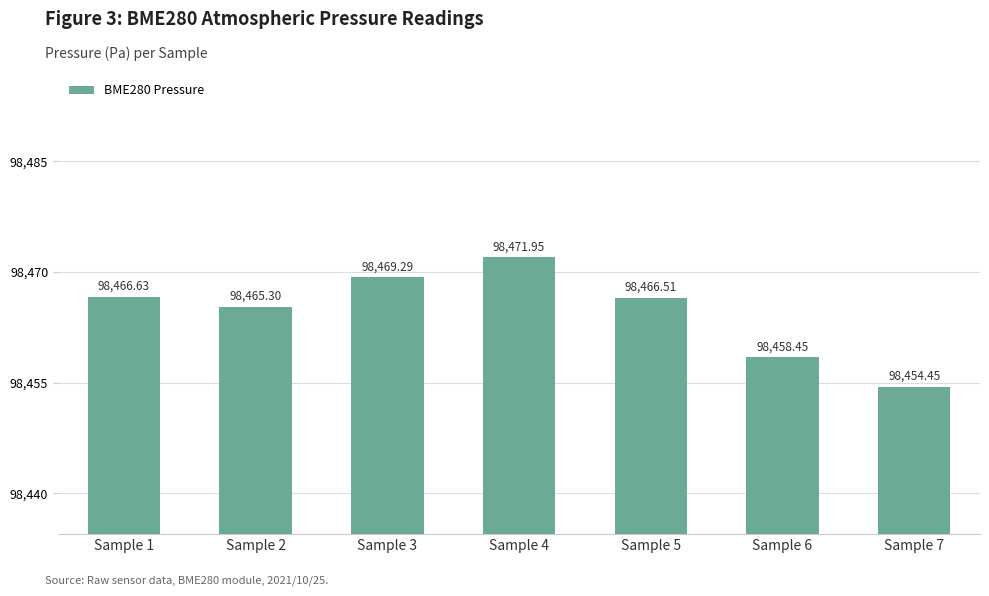

What is the difference between the values at Sample 4 and Sample 3?

2.7